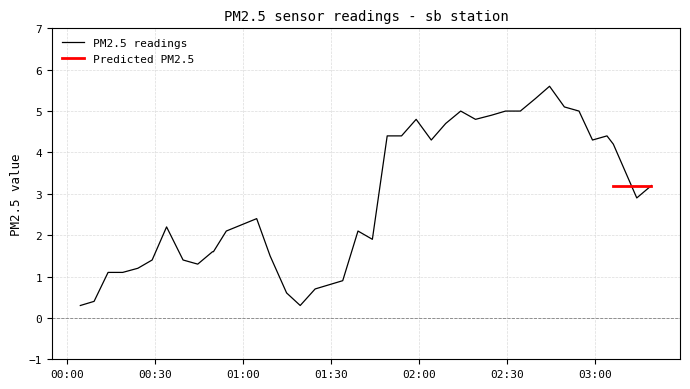

The chart shows a value of 0.1 at 2024-04-02T01:19:35. True or false?

False